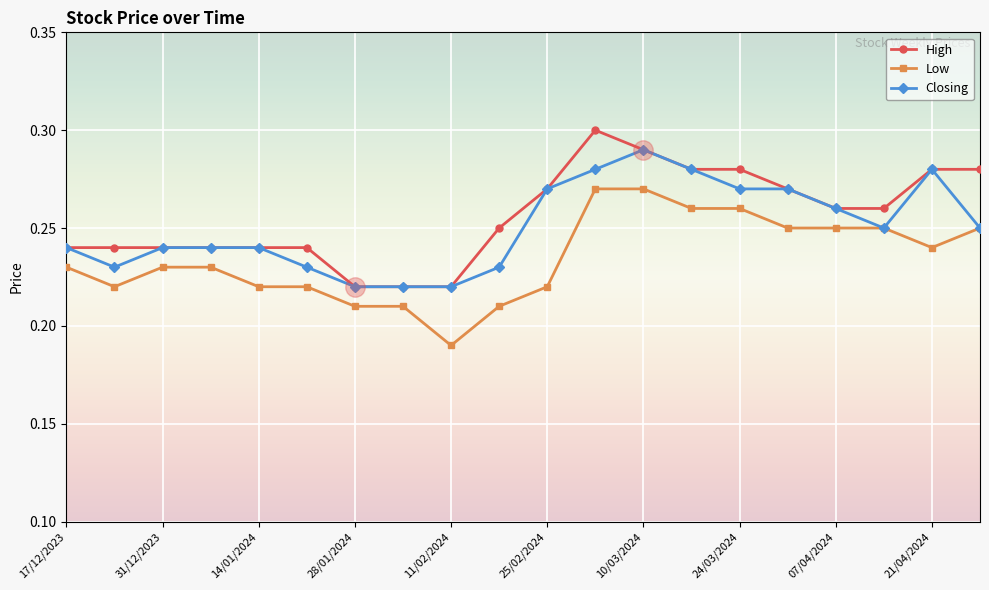

Reading right to left, extract all data points from this chart.

High: 0.3	0.3	0.3	0.3	0.3	0.3	0.3	0.3	0.3	0.3	0.2	0.2	0.2	0.2	0.2	0.2	0.2	0.2	0.2	0.2
Low: 0.2	0.2	0.2	0.2	0.2	0.3	0.3	0.3	0.3	0.2	0.2	0.2	0.2	0.2	0.2	0.2	0.2	0.2	0.2	0.2
Closing: 0.2	0.3	0.2	0.3	0.3	0.3	0.3	0.3	0.3	0.3	0.2	0.2	0.2	0.2	0.2	0.2	0.2	0.2	0.2	0.2